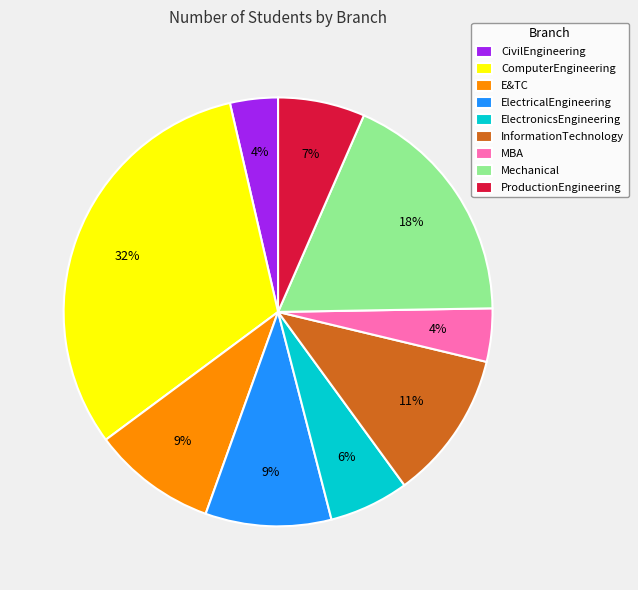

Which has a higher value, MBA or ComputerEngineering?

ComputerEngineering